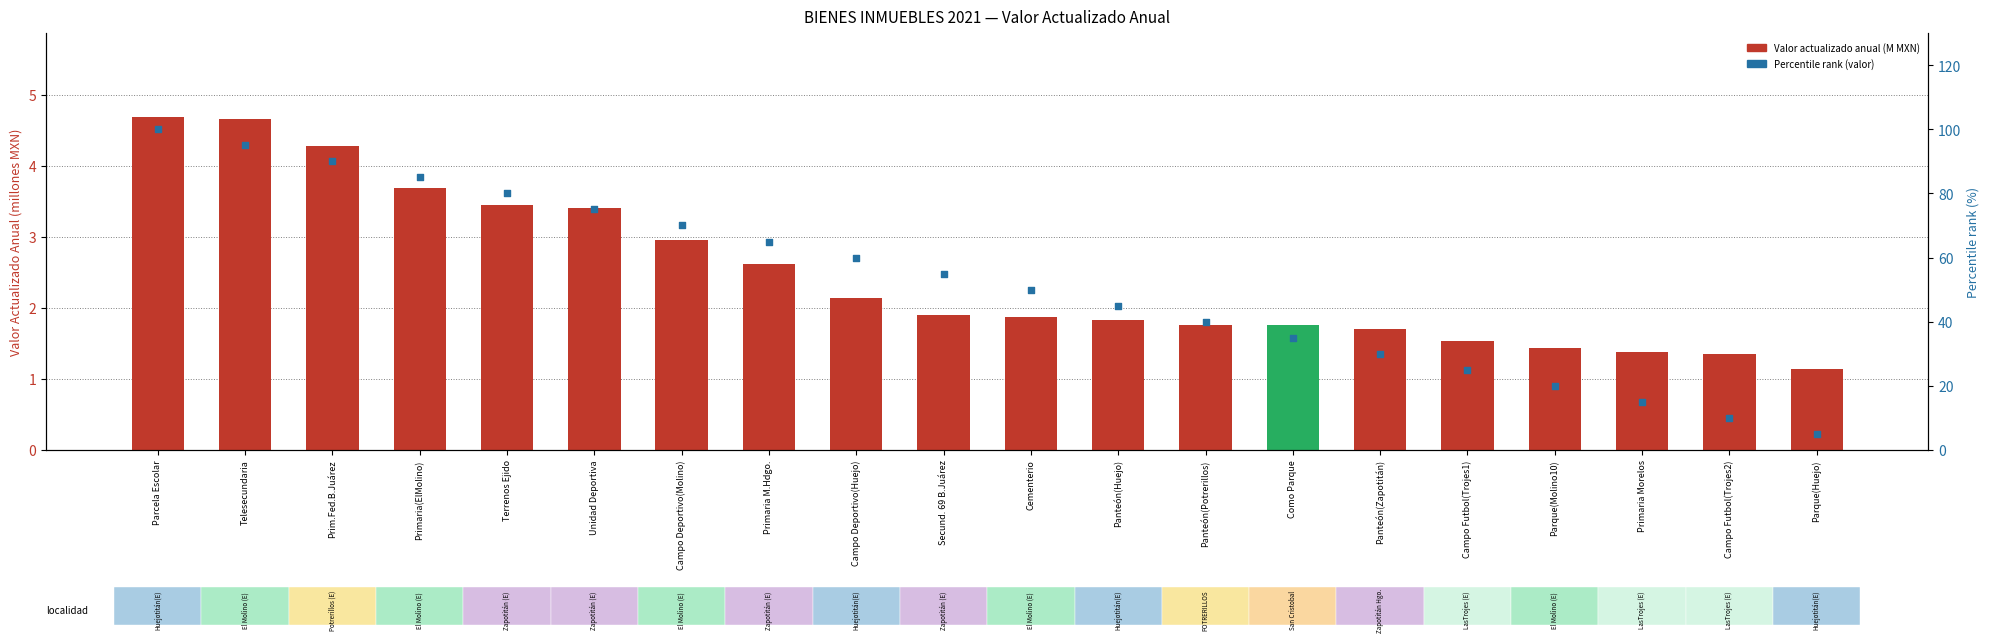

Is the value of Percentile rank (valor) at Primaria Morelos greater than the value of Valor actualizado anual (M MXN) at Panteón(Potrerillos)?

Yes